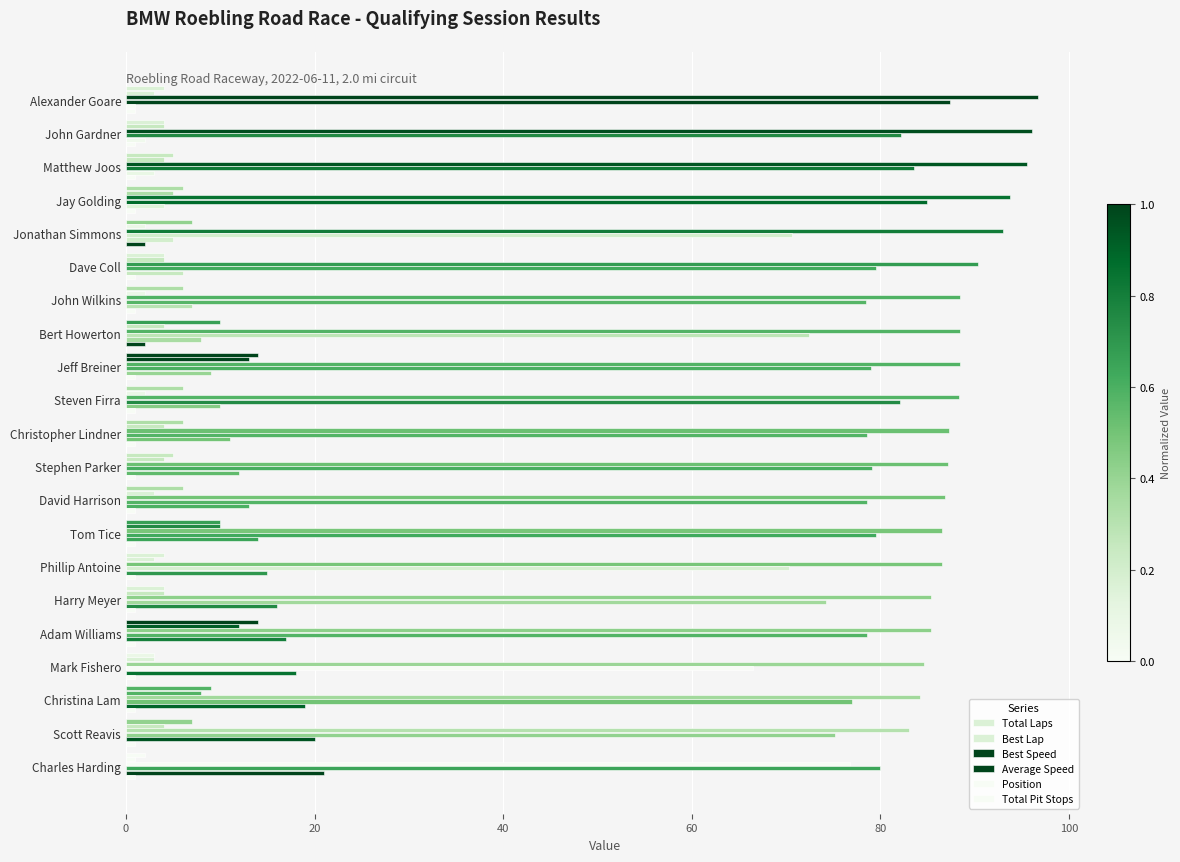

Rank the series by their maximum value, from highest to lowest.

Best Speed, Average Speed, Position, Total Laps, Best Lap, Total Pit Stops